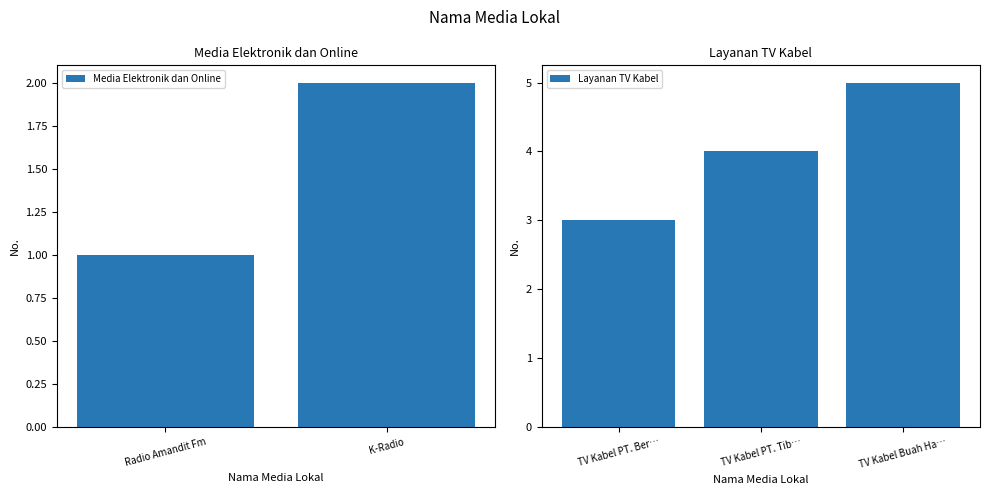

What is the greatest value displayed?

5